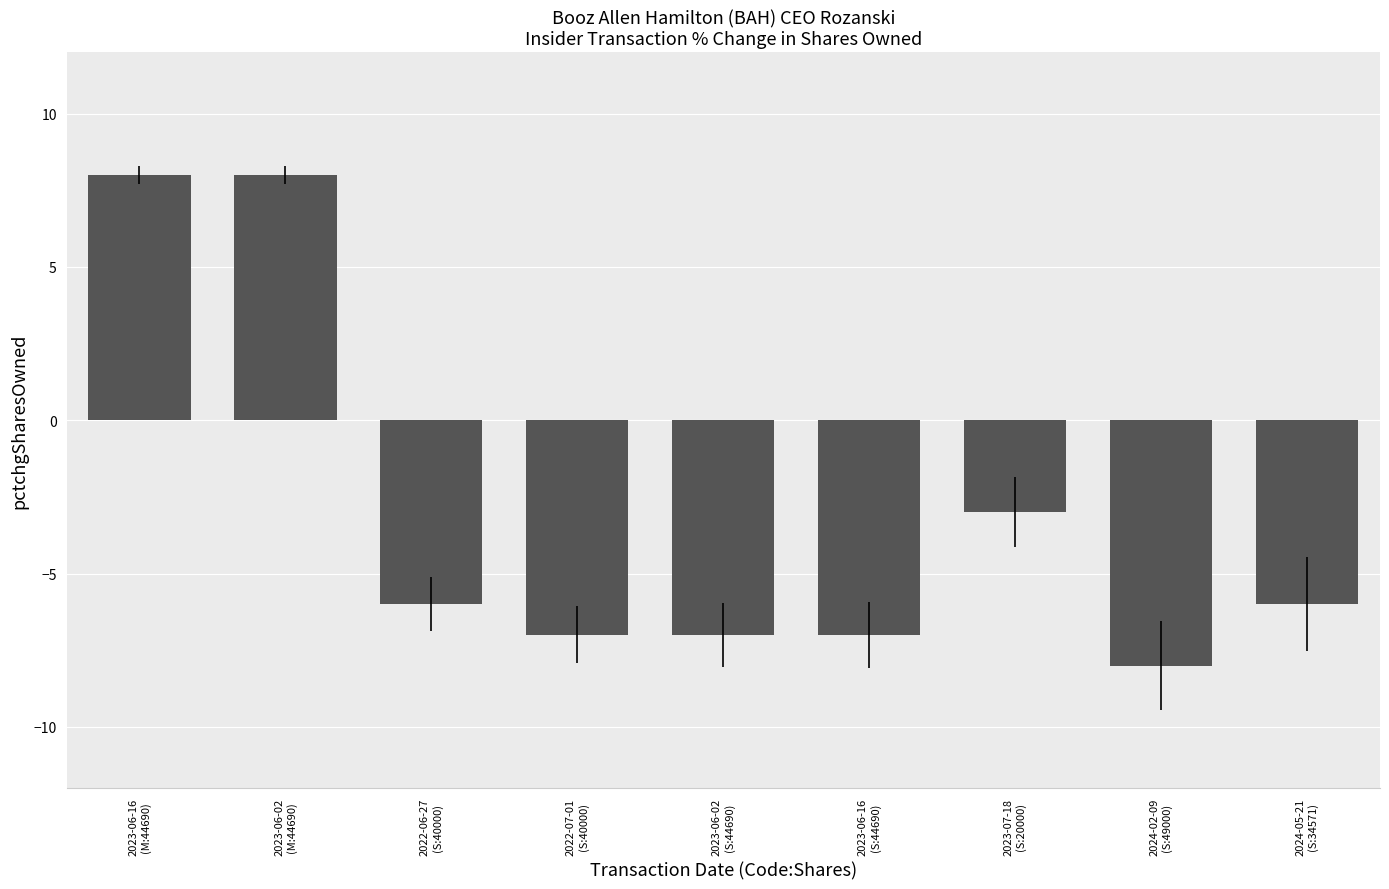

Are the bars horizontal?

No